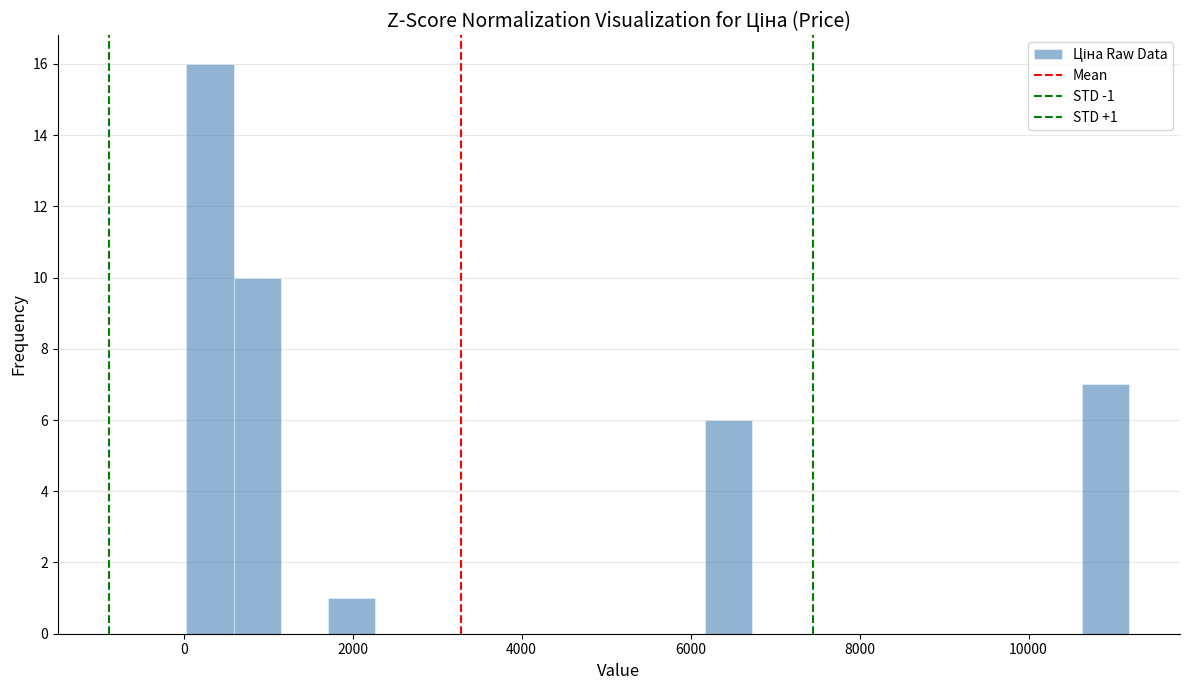

Read against the x-axis, roughly where is the centre of the tallest bar?

400